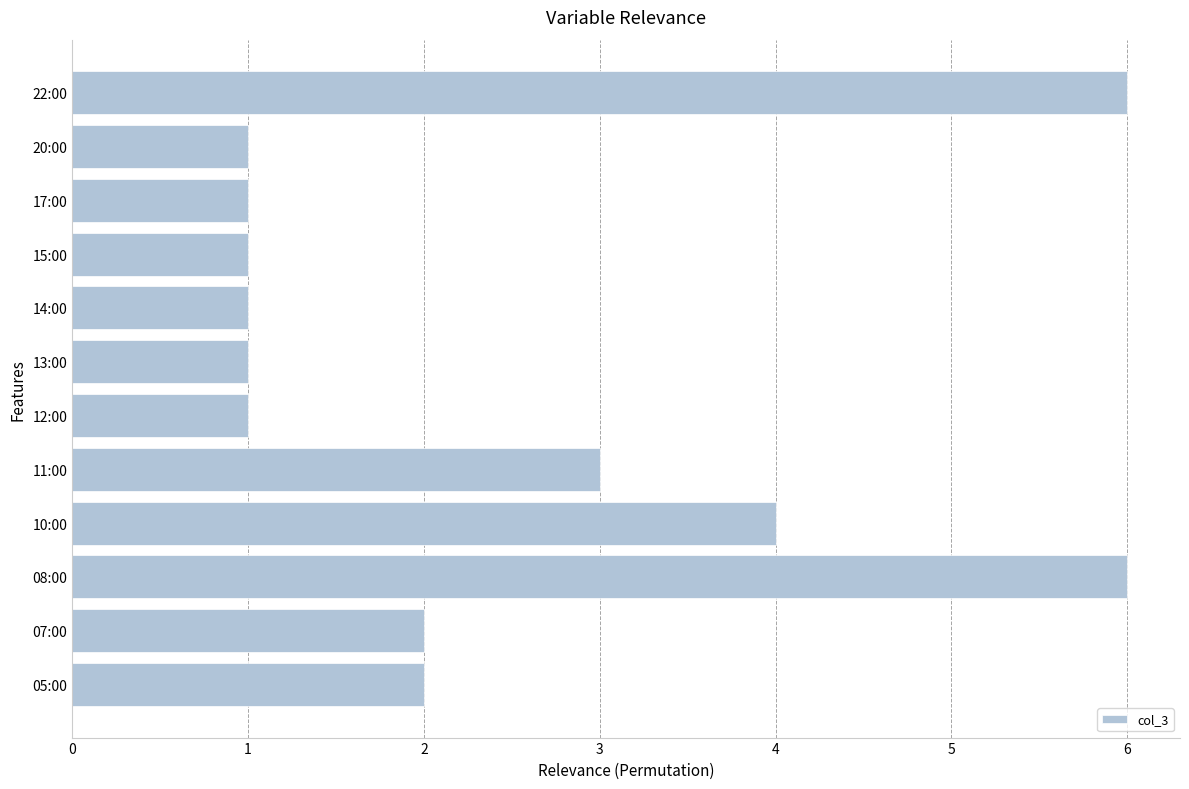

Reading bottom to top, extract all data points from this chart.

05:00=2	07:00=2	08:00=6	10:00=4	11:00=3	12:00=1	13:00=1	14:00=1	15:00=1	17:00=1	20:00=1	22:00=6